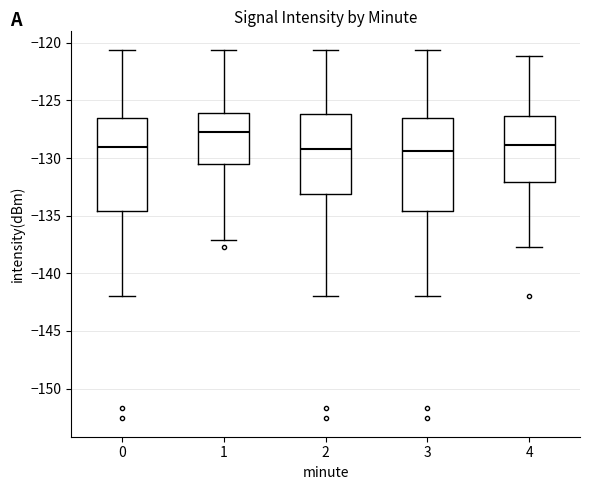

Where is the lower edge of the box at x = 0 on the y-axis? The values are not printed on the chart, so give them approximately, as read against the axis.

-134.5